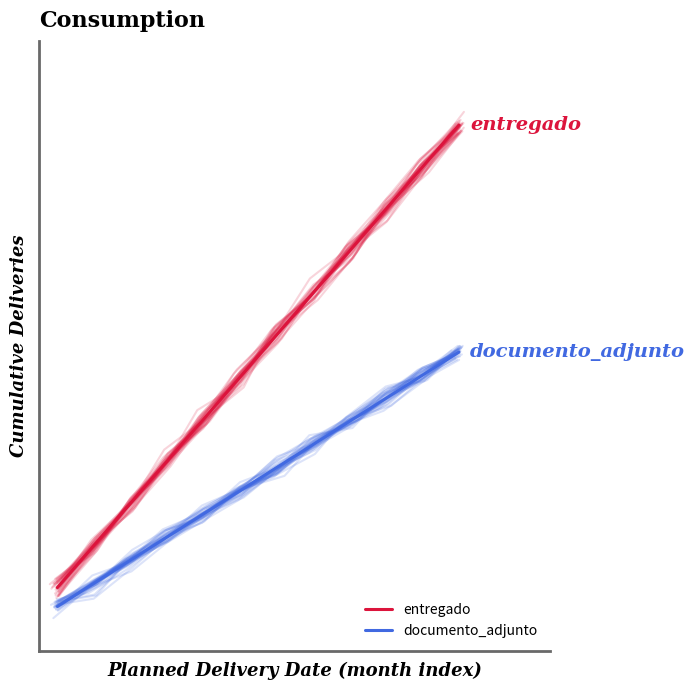

What is the sum of the documento_adjunto values at 11 and 8?

11.6